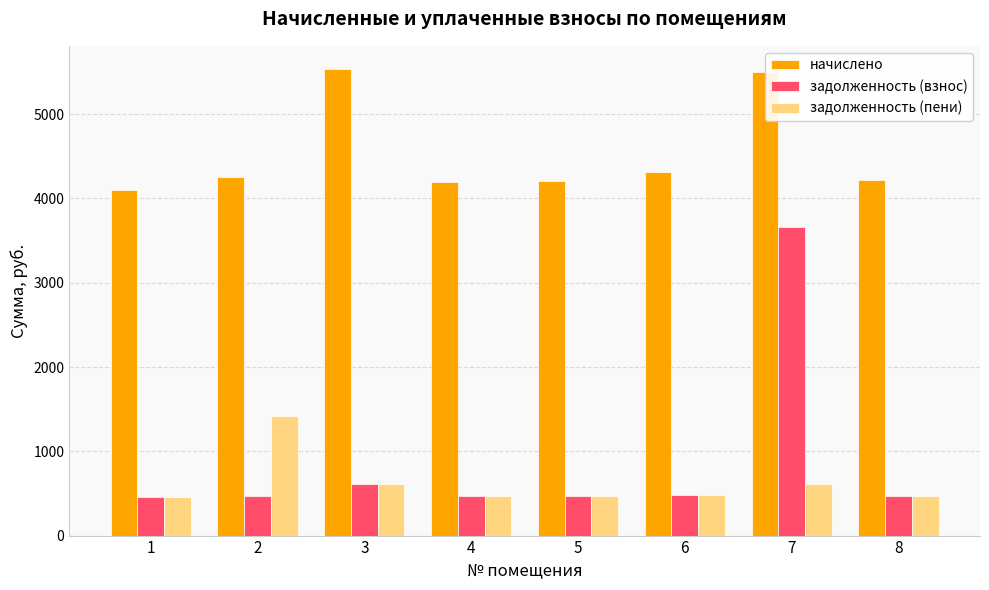

The value of задолженность (пени) at 5 is 832.3. True or false?

False